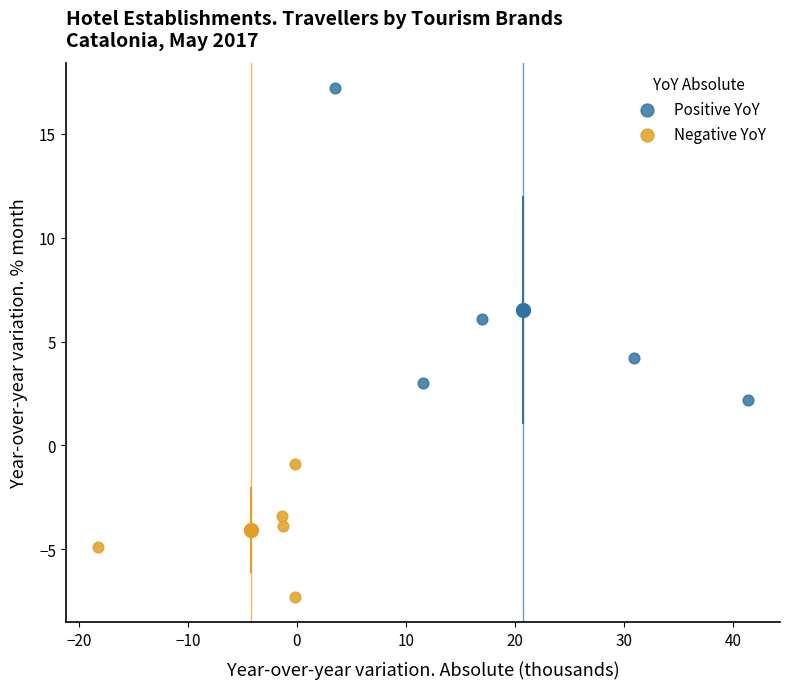

Which series contains the lowest Y value?

Negative YoY